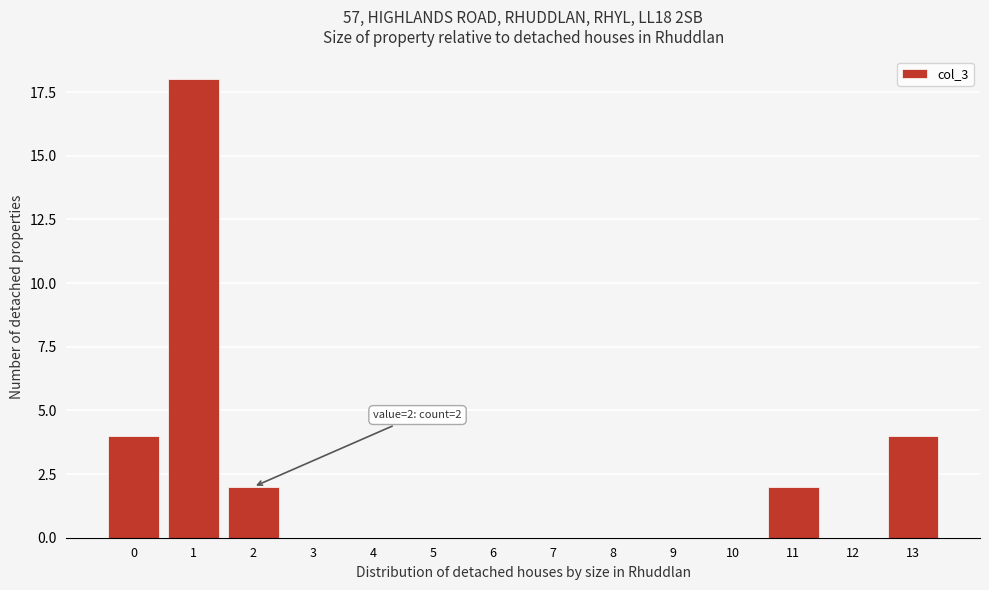

Reading right to left, transcribe all the data shown in this chart.

13=4	12=0	11=2	10=0	9=0	8=0	7=0	6=0	5=0	4=0	3=0	2=2	1=18	0=4